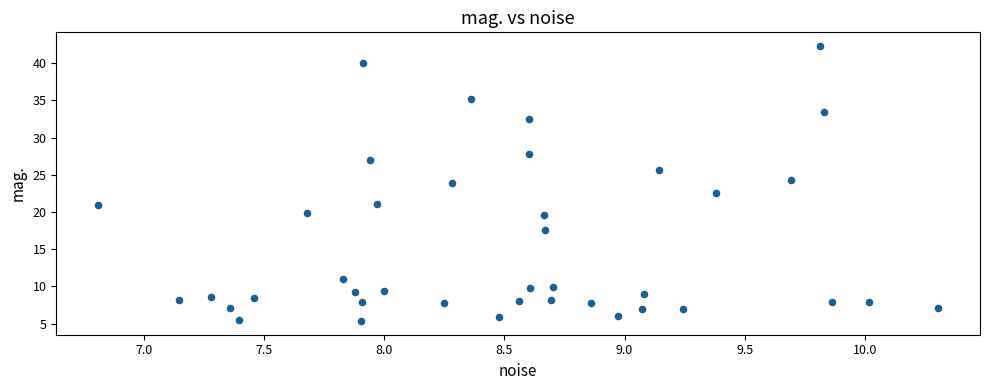

What is the range of X values (max minus min)?

3.5